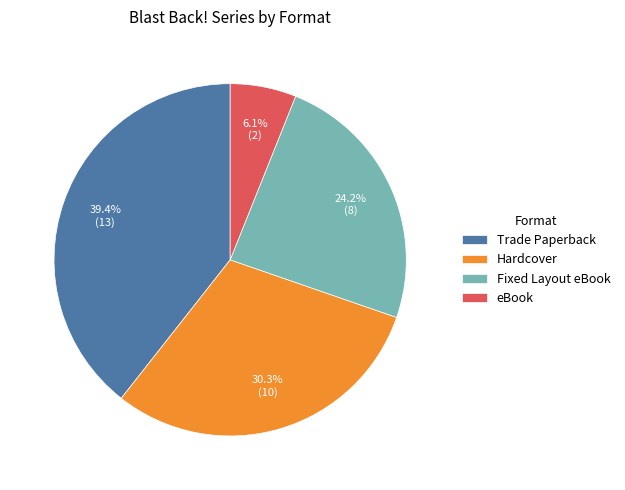

Is there any slice that represents more than half of the pie?

No